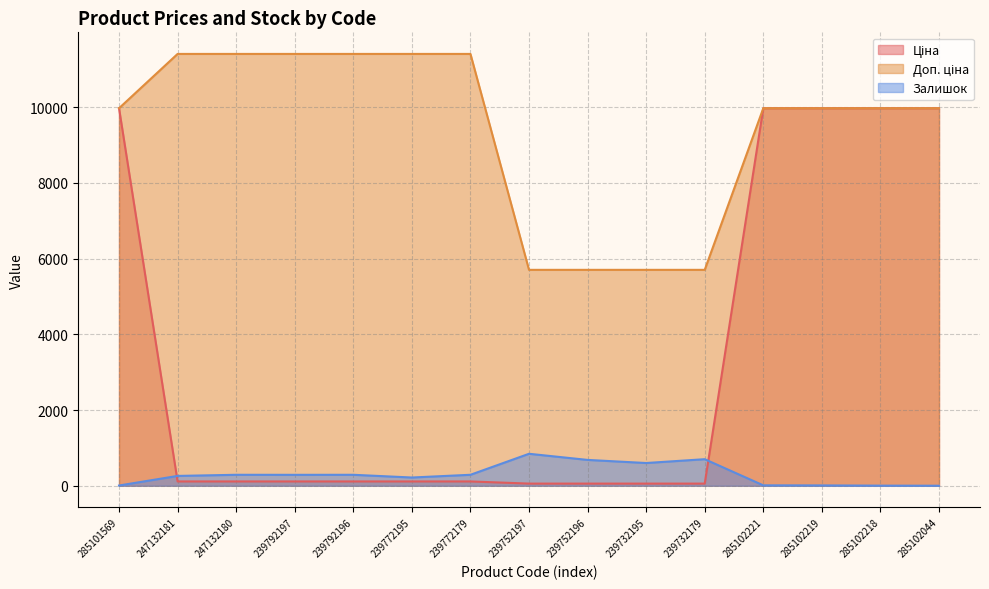

Reading left to right, list all the values displayed in this chart.

Ціна: 285101569=9975.0	247132181=114.1	247132180=114.1	239792197=114.1	239792196=114.1	239772195=114.1	239772179=114.1	239752197=57.0	239752196=57.0	239732195=57.0	239732179=57.0	285102221=9975.0	285102219=9975.0	285102218=9975.0	285102044=9975.0
Доп. ціна: 285101569=9975.0	247132181=11410.0	247132180=11410.0	239792197=11410.0	239792196=11410.0	239772195=11410.0	239772179=11410.0	239752197=5705.0	239752196=5705.0	239732195=5705.0	239732179=5705.0	285102221=9975.0	285102219=9975.0	285102218=9975.0	285102044=9975.0
Залишок: 285101569=7.0	247132181=260.0	247132180=290.0	239792197=289.0	239792196=290.0	239772195=218.0	239772179=290.0	239752197=845.0	239752196=683.0	239732195=601.0	239732179=702.0	285102221=11.0	285102219=9.0	285102218=3.0	285102044=1.0